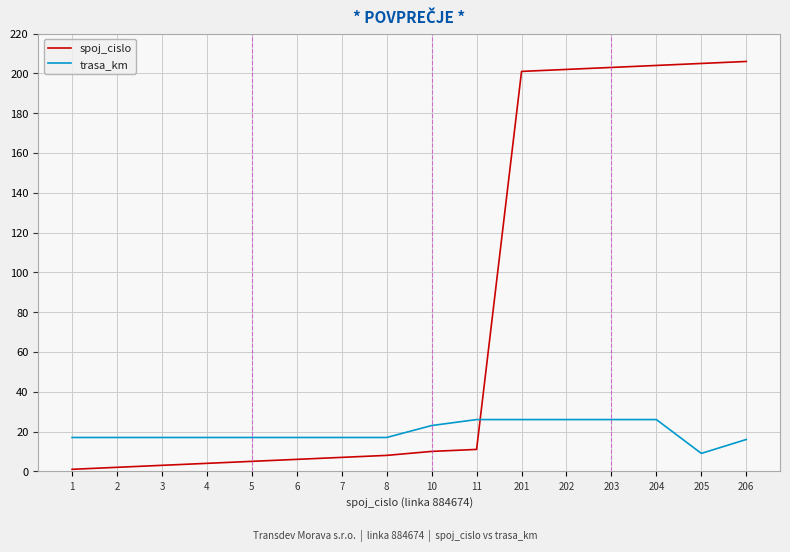

Which series has the largest range (max minus min)?

spoj_cislo